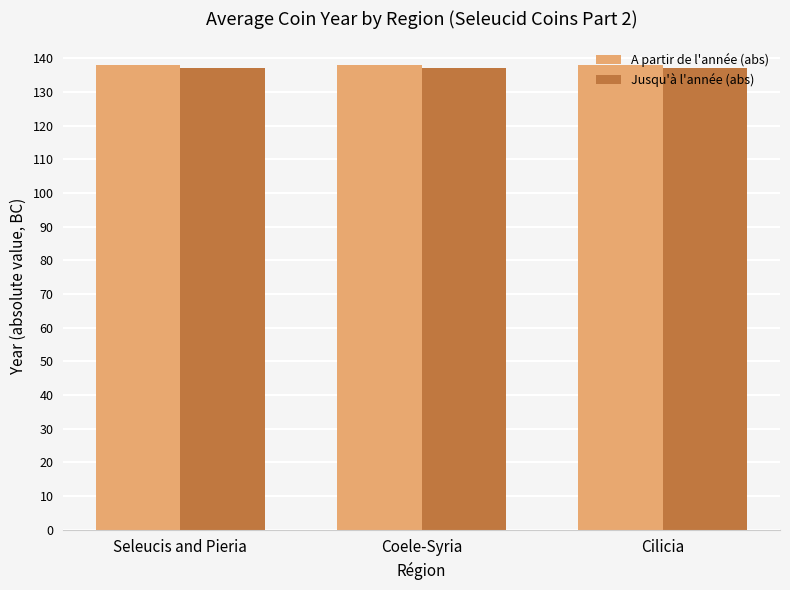

Reading right to left, transcribe all the data shown in this chart.

A partir de l'année (abs): 138	138	138
Jusqu'à l'année (abs): 137	137	137